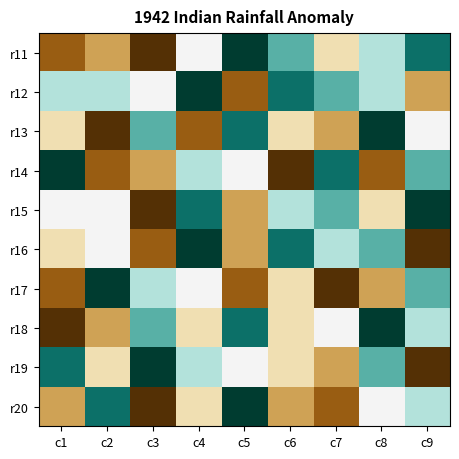

What is the smallest value displayed?

1